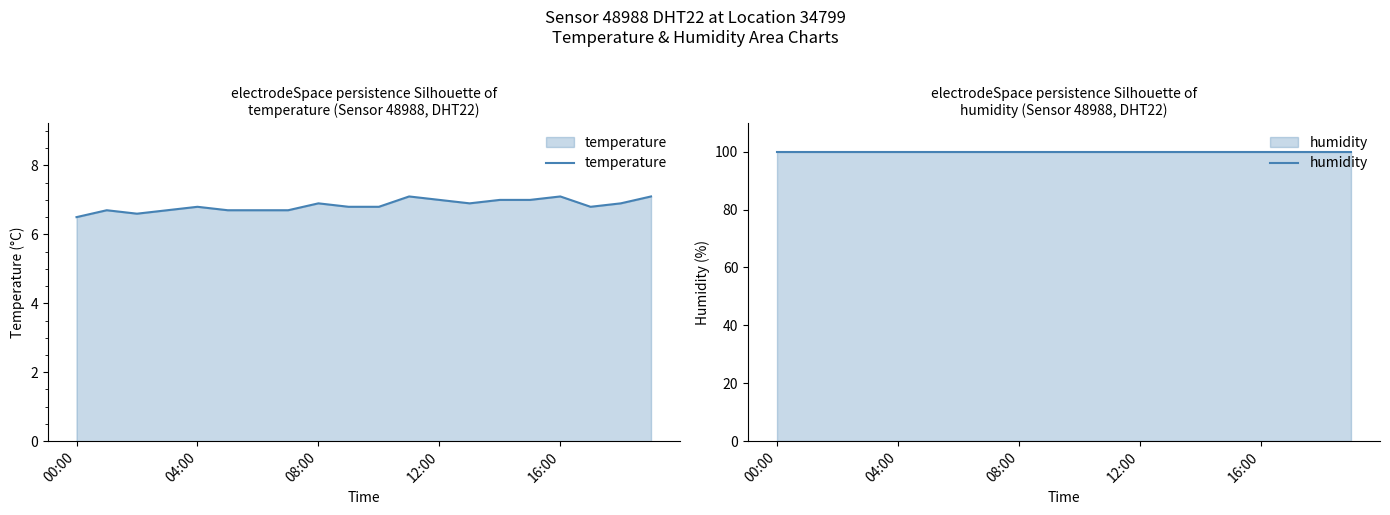

Reading left to right, list all the values displayed in this chart.

temperature: 6.5	6.7	6.6	6.7	6.8	6.7	6.7	6.7	6.9	6.8	6.8	7.1	7.0	6.9	7.0	7.0	7.1	6.8	6.9	7.1
humidity: 99.9	99.9	99.9	99.9	99.9	99.9	99.9	99.9	99.9	99.9	99.9	99.9	99.9	99.9	99.9	99.9	99.9	99.9	99.9	99.9